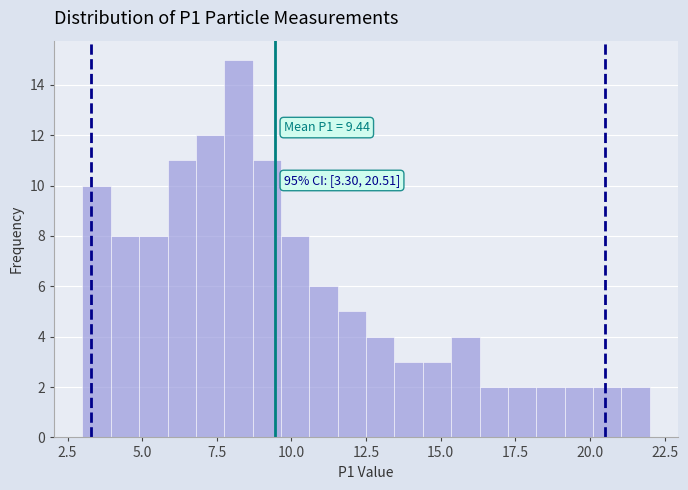

Read against the x-axis, roughly where is the centre of the tallest bar?

8.0